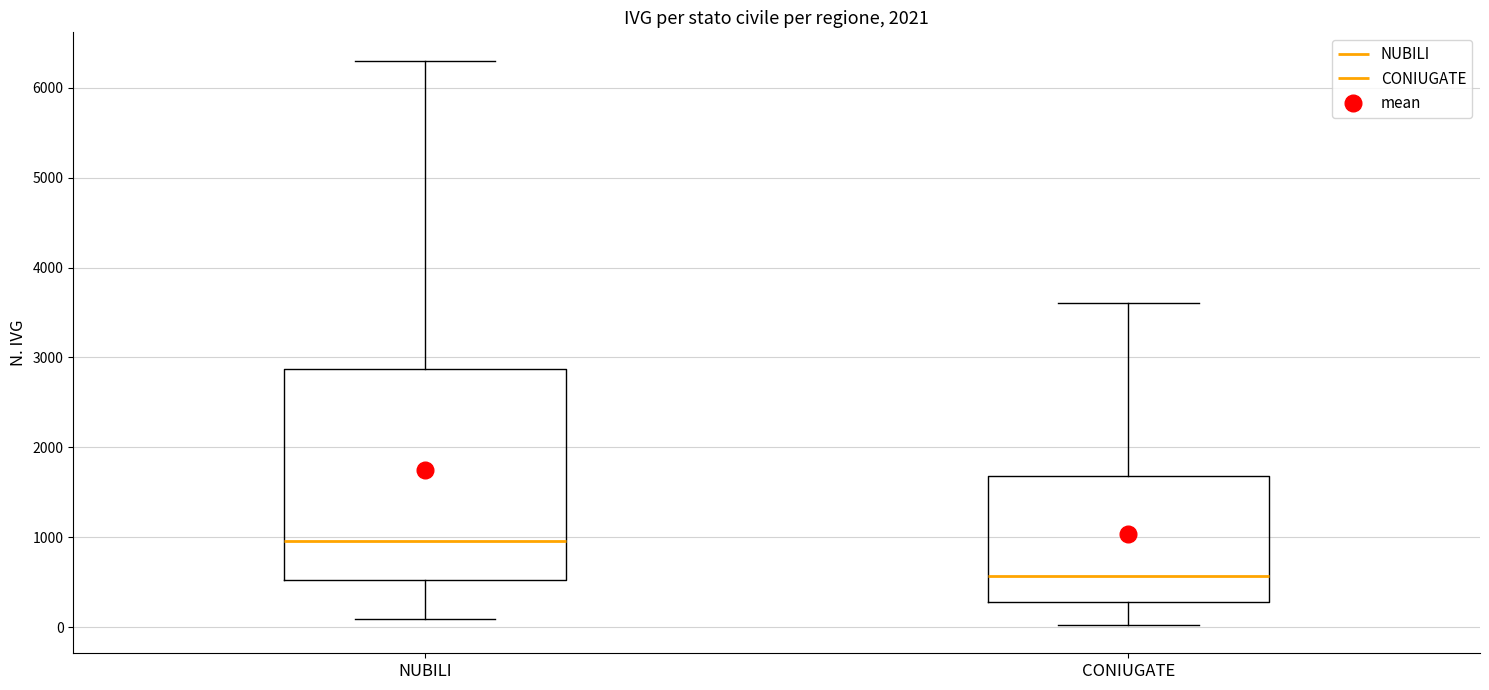

Reading left to right, transcribe this box plot: for each box, give where its median line is, the range the box spans, and where its two whiskers end, as read against the y-axis. The values are not printed on the chart, so give them approximately, as read against the axis.

NUBILI: median 1000, box 500 to 2900, whiskers 100 to 6300
CONIUGATE: median 600, box 300 to 1700, whiskers 0 to 3600